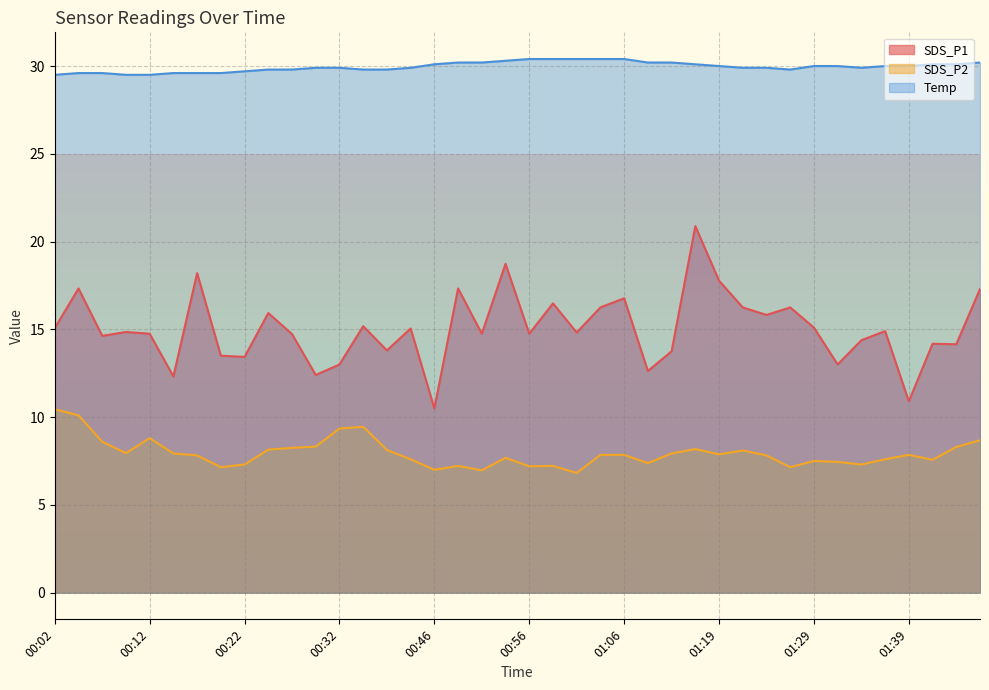

The SDS_P1 series shows 22.0 at 00:25. True or false?

False